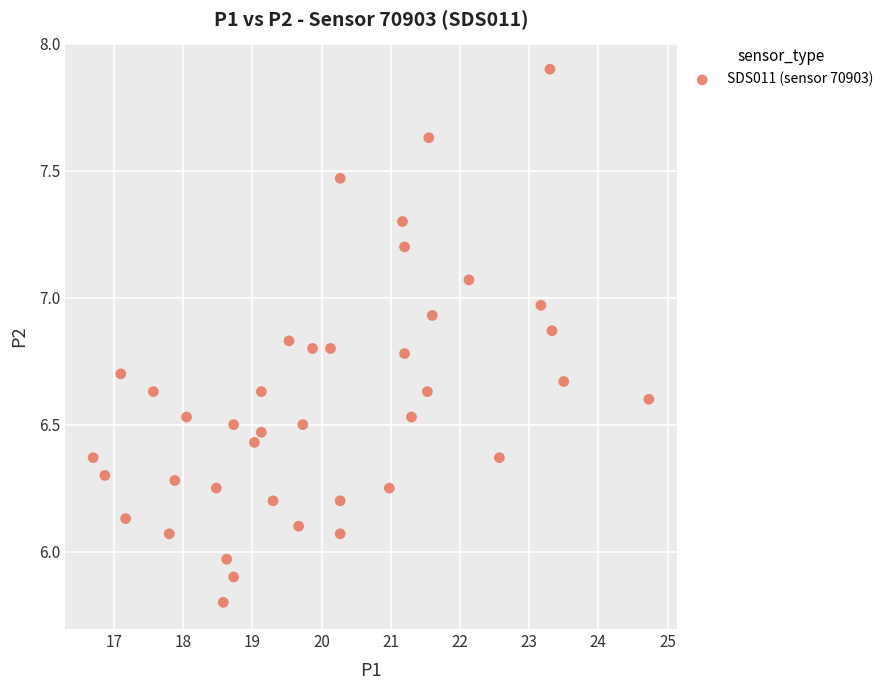

What is the range of X values (max minus min)?

8.0